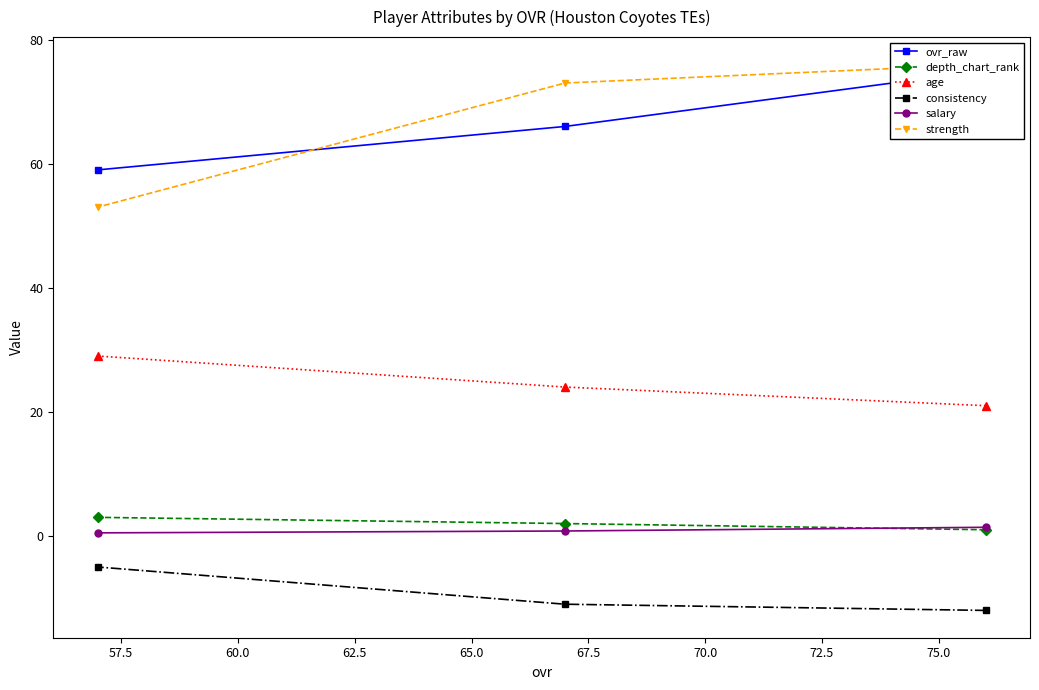

What is the difference between the maximum and second lowest values in the age series?

5.0